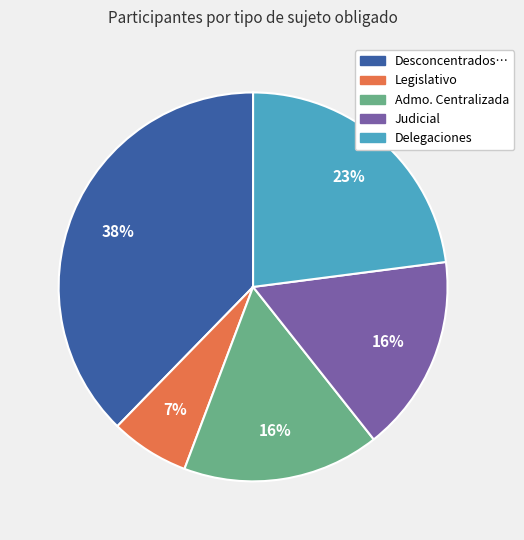

To the nearest percent, what is the difference between the largest and smallest slice percentages?

31%